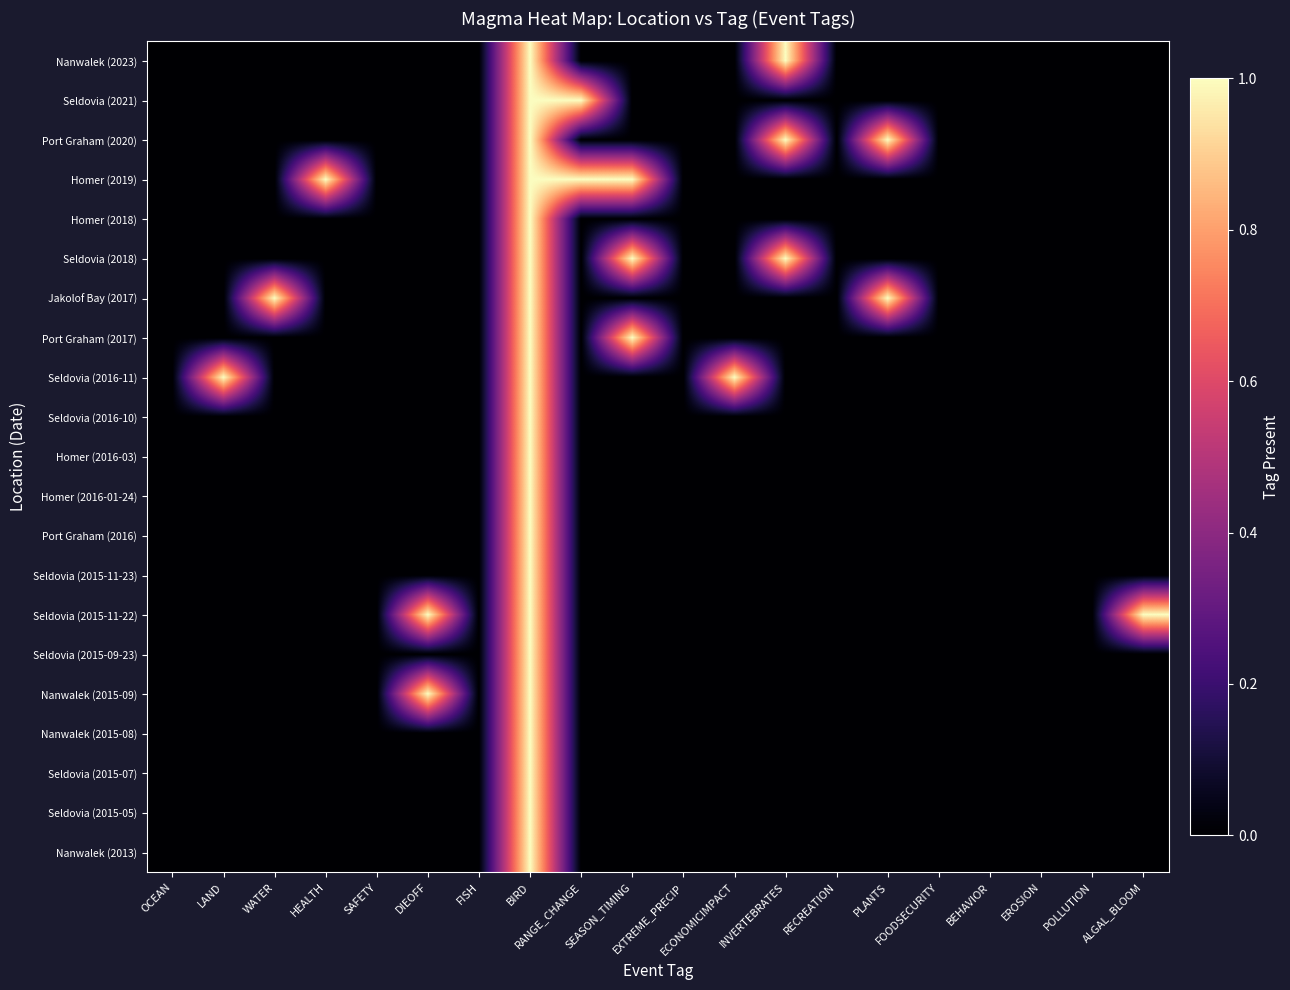

What is the difference between the highest and lowest values at INVERTEBRATES?

1